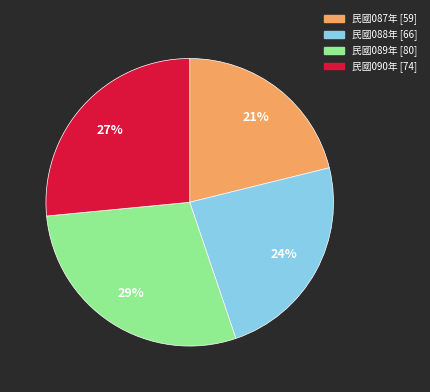

Is there any slice that represents more than half of the pie?

No